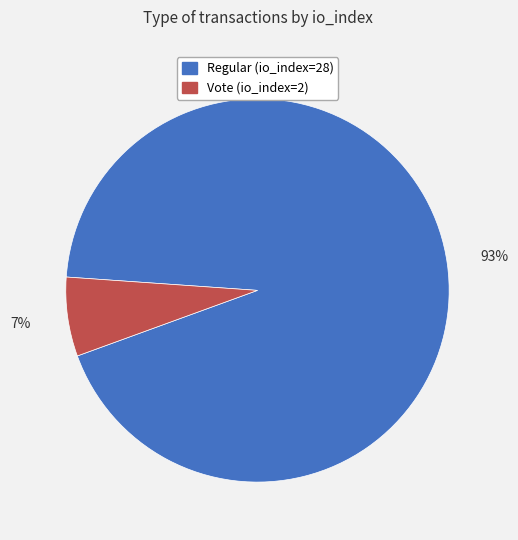

Which category accounts for the majority?

Regular (io_index=28)